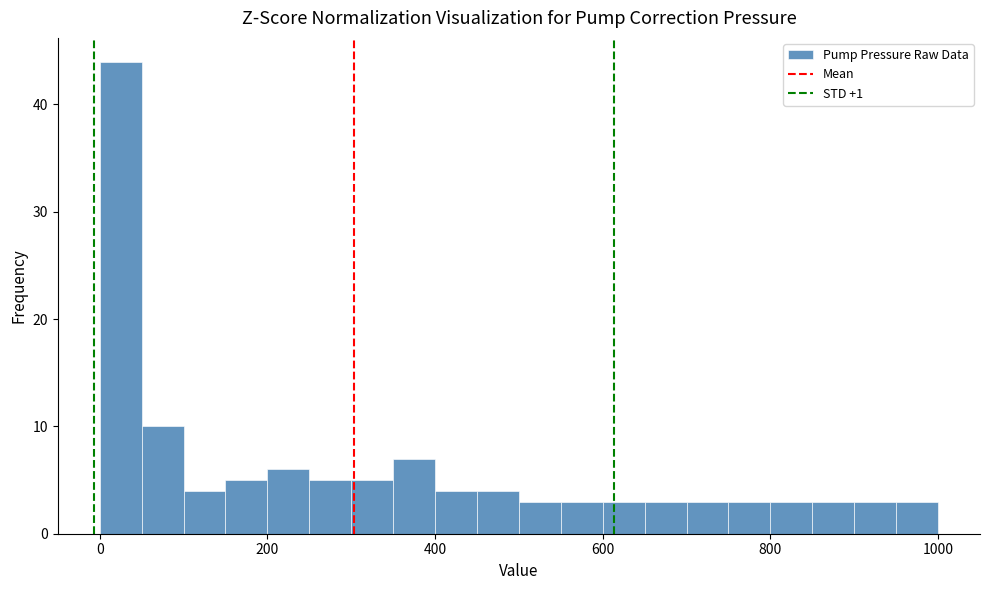

Read against the x-axis, roughly where is the centre of the tallest bar?

20